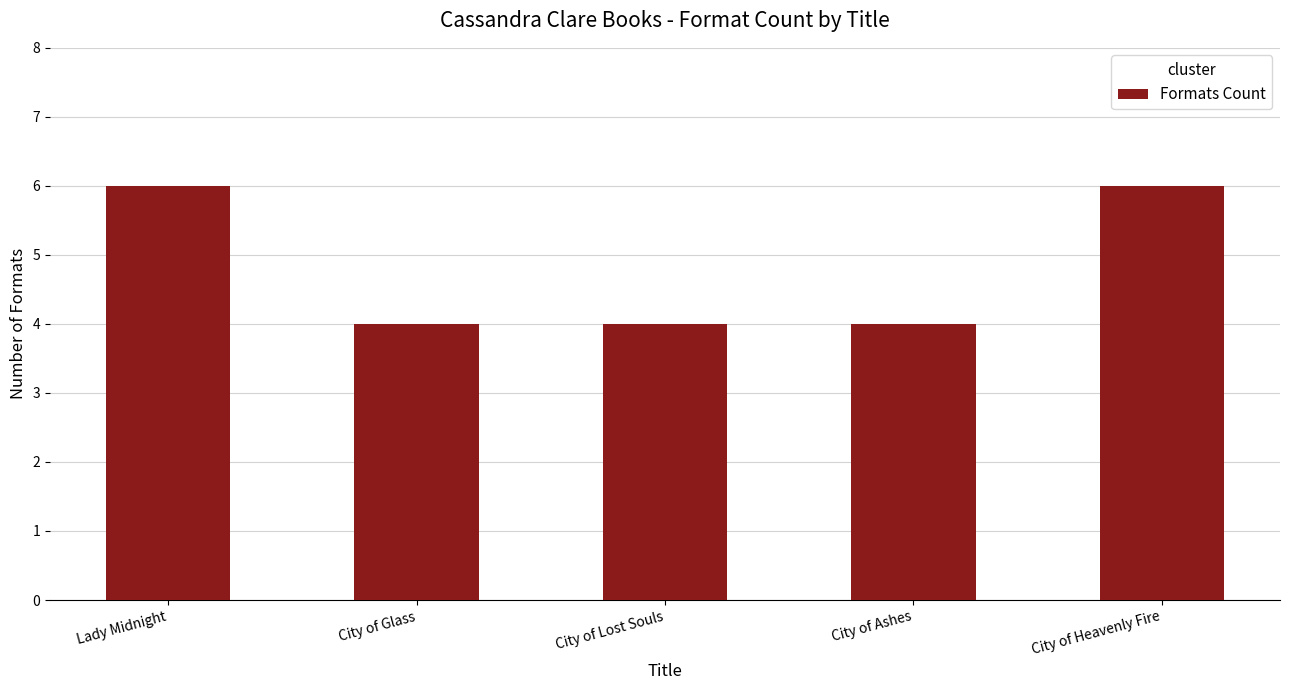

Reading left to right, what are all the values shown in this chart?

6	4	4	4	6